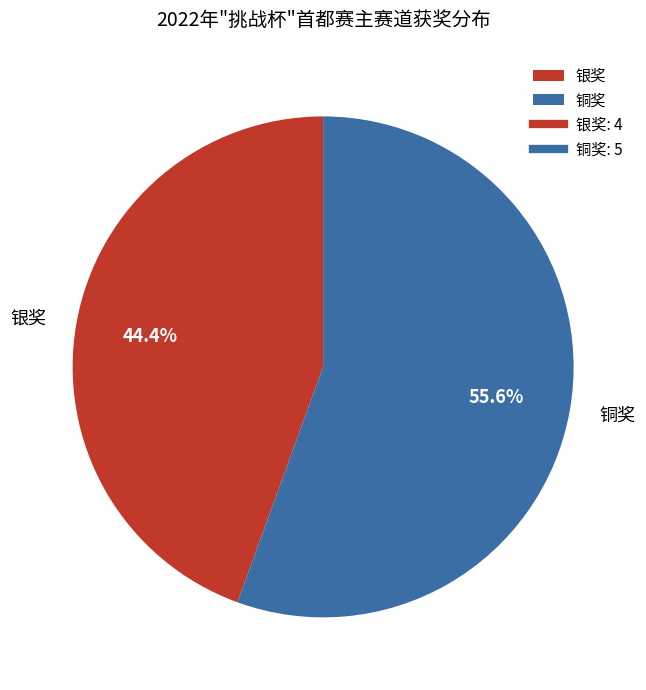

Between 银奖 and 铜奖, which is larger?

铜奖